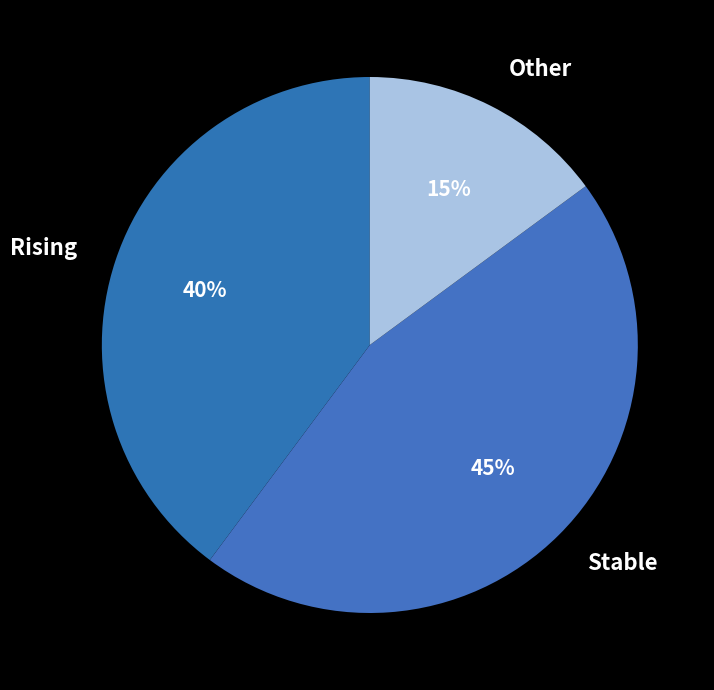

Does any single category account for the majority?

No